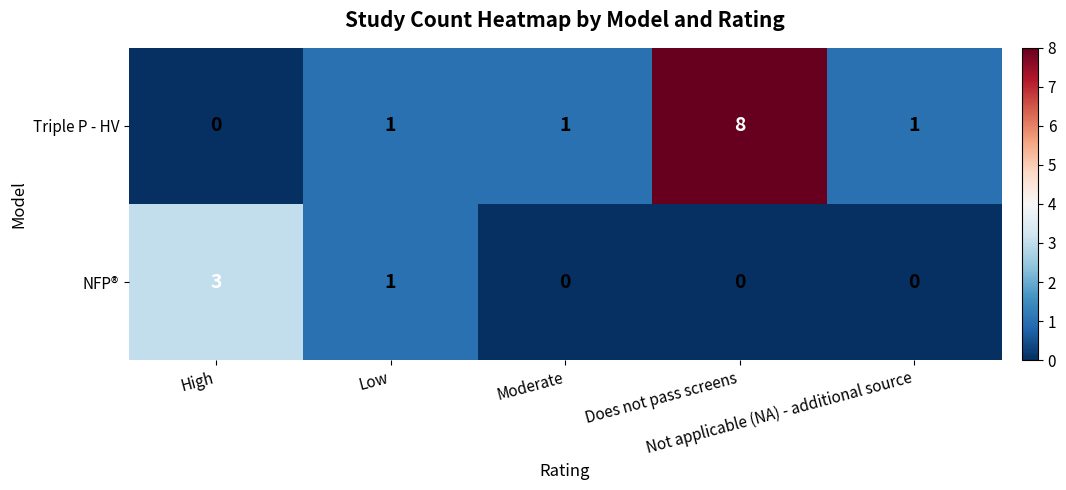

What is the maximum value for NFP®?

3